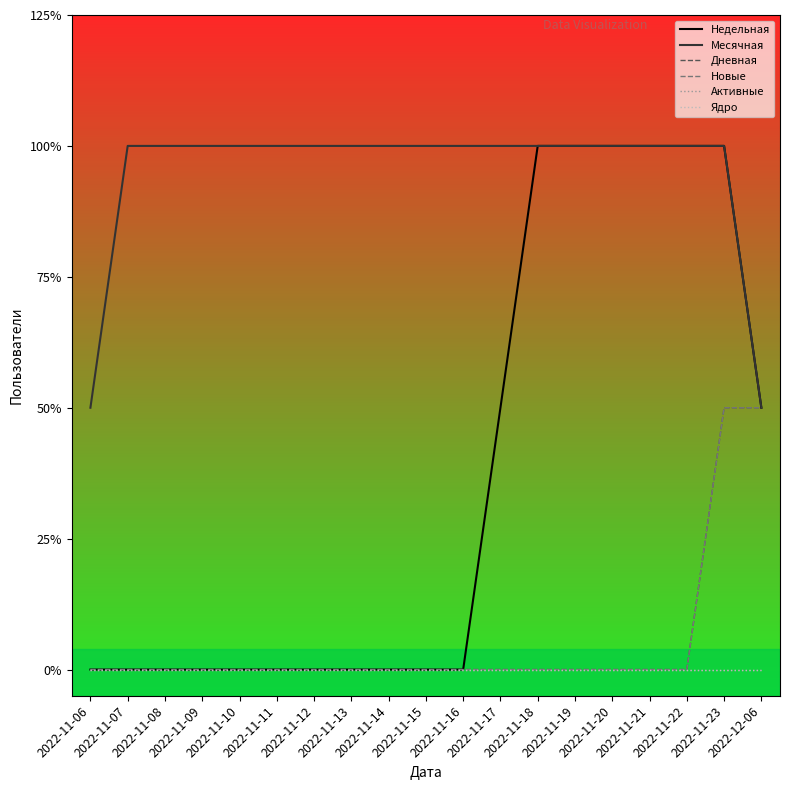

Reading left to right, list all the values displayed in this chart.

Недельная: 2022-11-06=0	2022-11-07=0	2022-11-08=0	2022-11-09=0	2022-11-10=0	2022-11-11=0	2022-11-12=0	2022-11-13=0	2022-11-14=0	2022-11-15=0	2022-11-16=0	2022-11-17=1	2022-11-18=2	2022-11-19=2	2022-11-20=2	2022-11-21=2	2022-11-22=2	2022-11-23=2	2022-12-06=1
Месячная: 2022-11-06=1	2022-11-07=2	2022-11-08=2	2022-11-09=2	2022-11-10=2	2022-11-11=2	2022-11-12=2	2022-11-13=2	2022-11-14=2	2022-11-15=2	2022-11-16=2	2022-11-17=2	2022-11-18=2	2022-11-19=2	2022-11-20=2	2022-11-21=2	2022-11-22=2	2022-11-23=2	2022-12-06=1
Дневная: 2022-11-06=0	2022-11-07=0	2022-11-08=0	2022-11-09=0	2022-11-10=0	2022-11-11=0	2022-11-12=0	2022-11-13=0	2022-11-14=0	2022-11-15=0	2022-11-16=0	2022-11-17=0	2022-11-18=0	2022-11-19=0	2022-11-20=0	2022-11-21=0	2022-11-22=0	2022-11-23=1	2022-12-06=1
Новые: 2022-11-06=0	2022-11-07=0	2022-11-08=0	2022-11-09=0	2022-11-10=0	2022-11-11=0	2022-11-12=0	2022-11-13=0	2022-11-14=0	2022-11-15=0	2022-11-16=0	2022-11-17=0	2022-11-18=0	2022-11-19=0	2022-11-20=0	2022-11-21=0	2022-11-22=0	2022-11-23=1	2022-12-06=1
Активные: 2022-11-06=0	2022-11-07=0	2022-11-08=0	2022-11-09=0	2022-11-10=0	2022-11-11=0	2022-11-12=0	2022-11-13=0	2022-11-14=0	2022-11-15=0	2022-11-16=0	2022-11-17=0	2022-11-18=0	2022-11-19=0	2022-11-20=0	2022-11-21=0	2022-11-22=0	2022-11-23=0	2022-12-06=0
Ядро: 2022-11-06=0	2022-11-07=0	2022-11-08=0	2022-11-09=0	2022-11-10=0	2022-11-11=0	2022-11-12=0	2022-11-13=0	2022-11-14=0	2022-11-15=0	2022-11-16=0	2022-11-17=0	2022-11-18=0	2022-11-19=0	2022-11-20=0	2022-11-21=0	2022-11-22=0	2022-11-23=0	2022-12-06=0